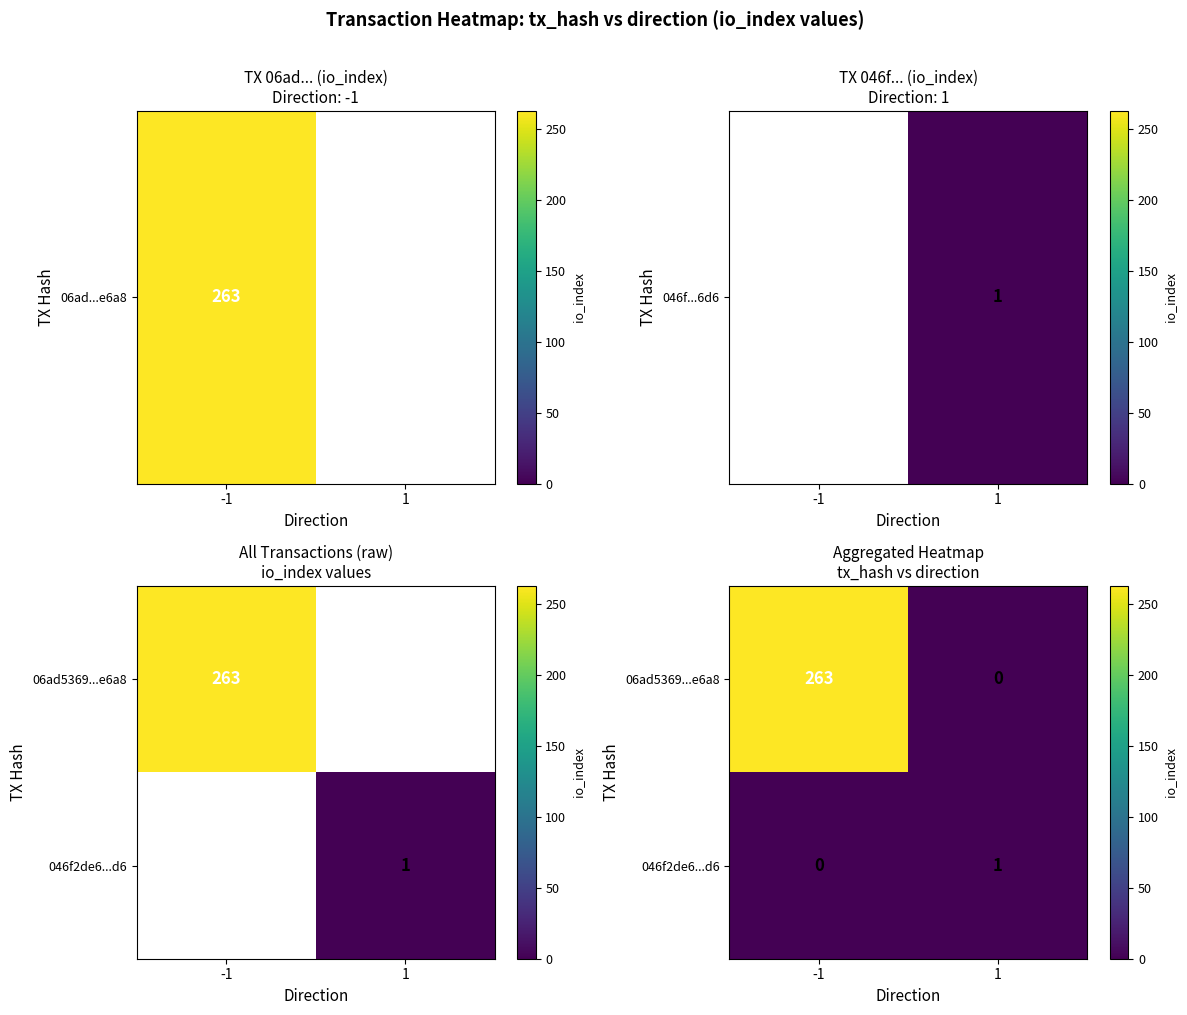

What is the difference between the highest and lowest values at -1?

263